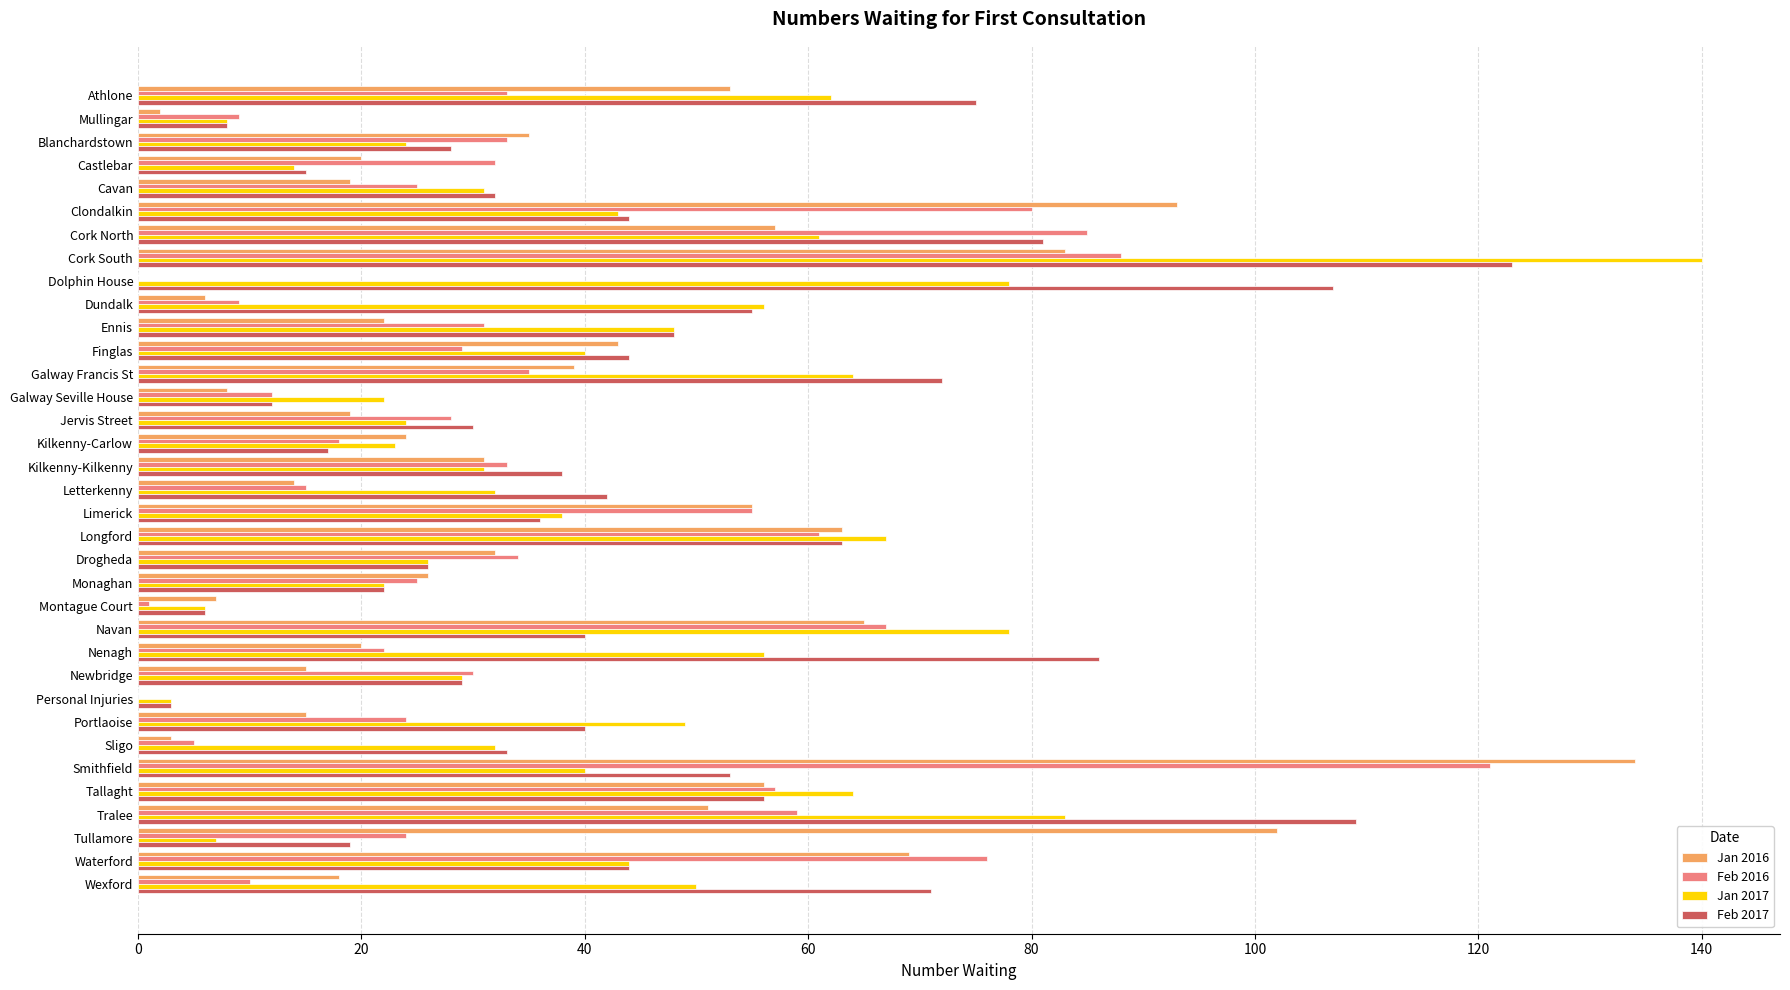

Between Galway Seville House and Sligo, which series saw the biggest shift?

Feb 2017